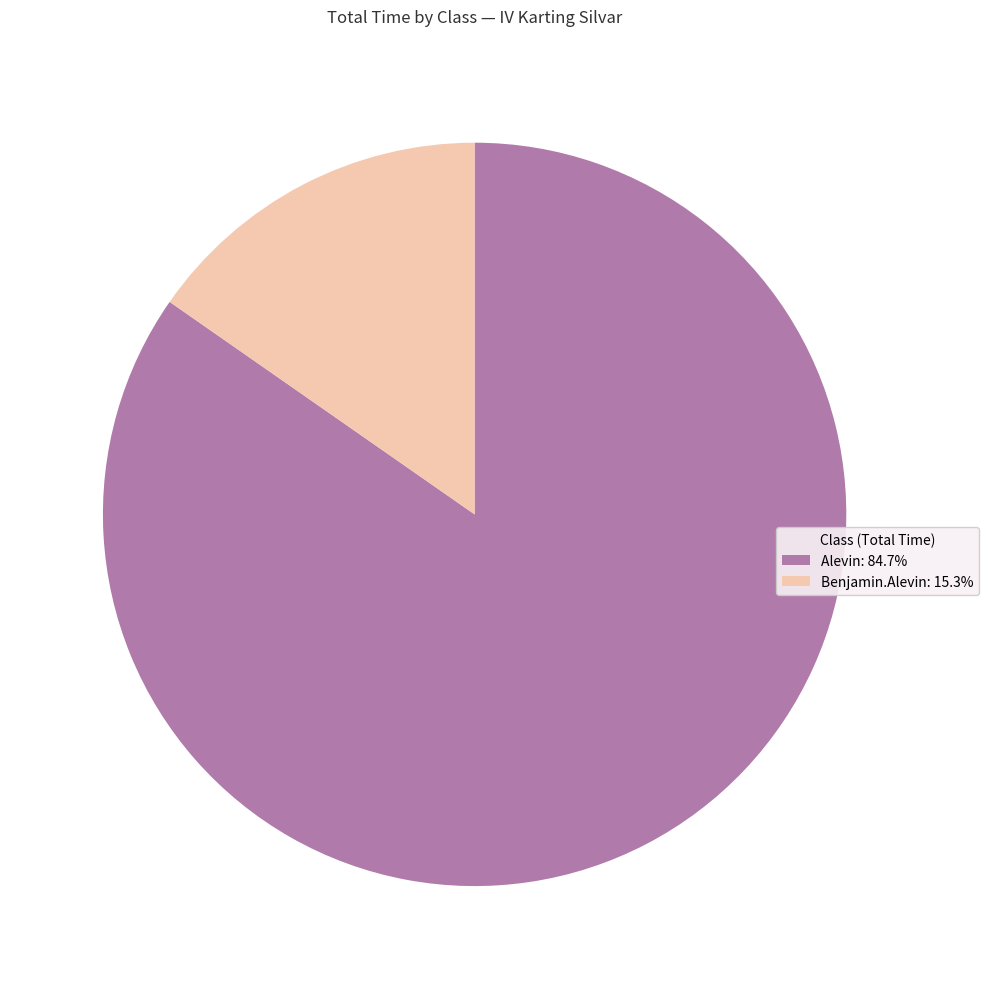

Is there a majority slice in this chart?

Yes